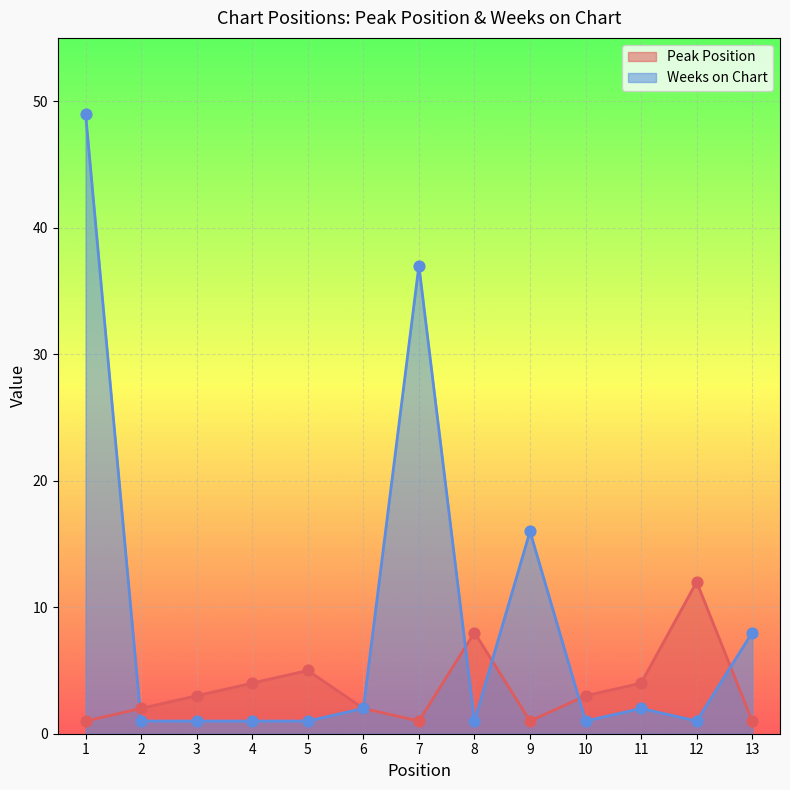

Which series has the widest spread of Y values?

Weeks on Chart